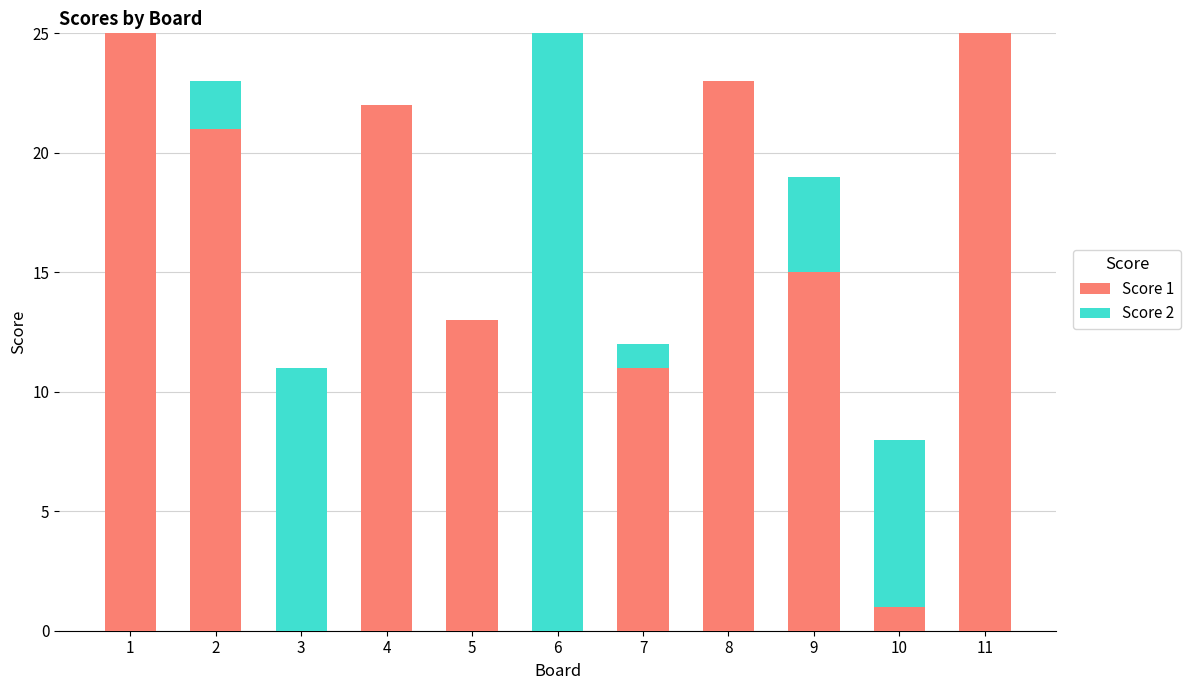

Does the chart contain stacked bars?

Yes